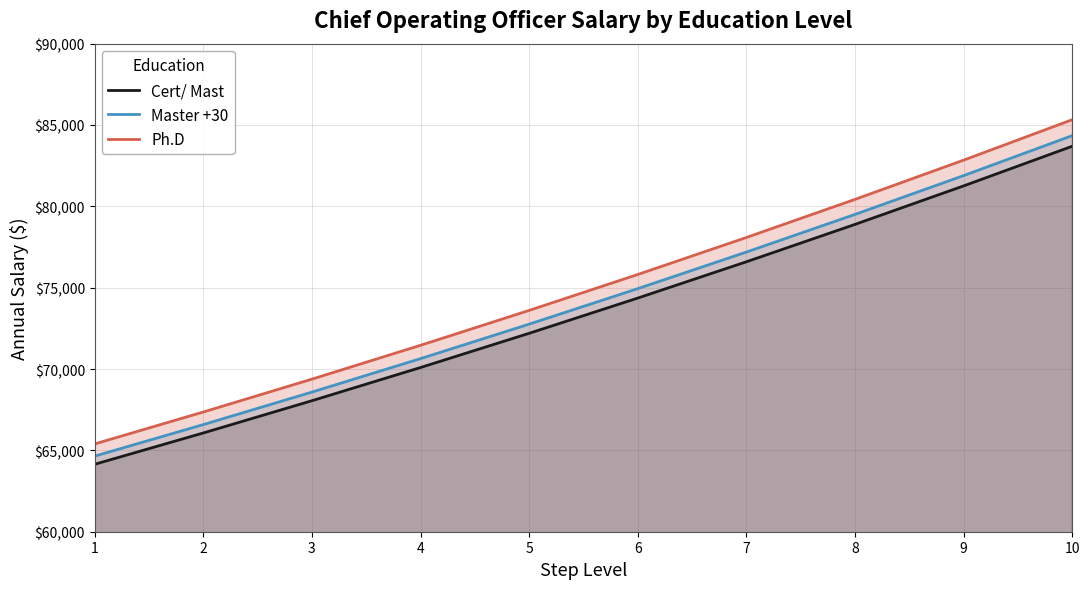

What is the difference between the maximum and minimum values in the Cert/ Mast series?

19549.7